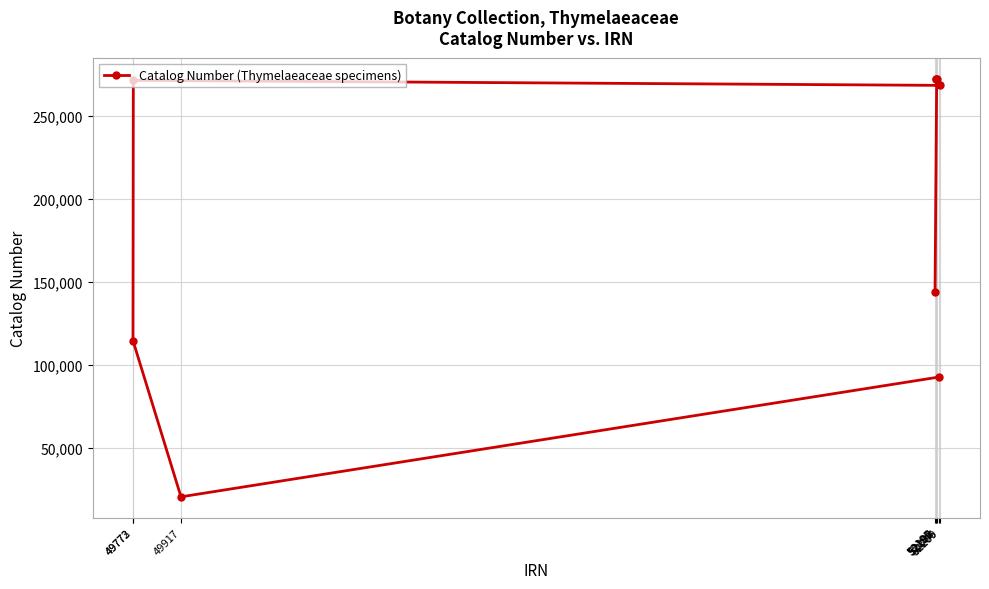

List the labels in order of value, smallest first.

49917, 52206, 49772, 52195, 52209, 49773, 52199, 52197, 52200